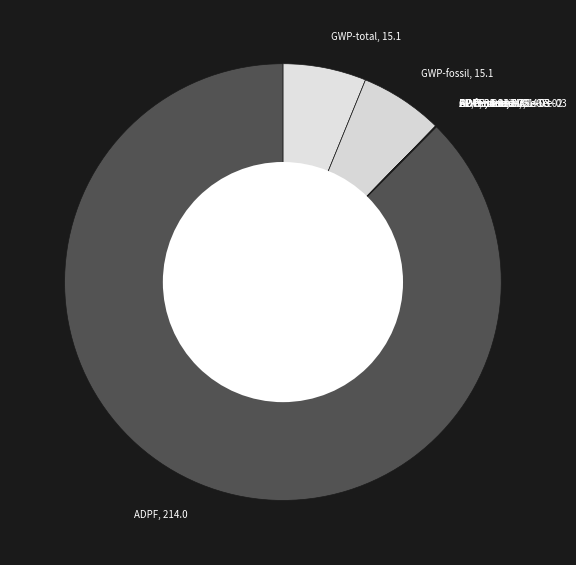

True or false: GWP-total, 15.1 accounts for 6% of the total.

True